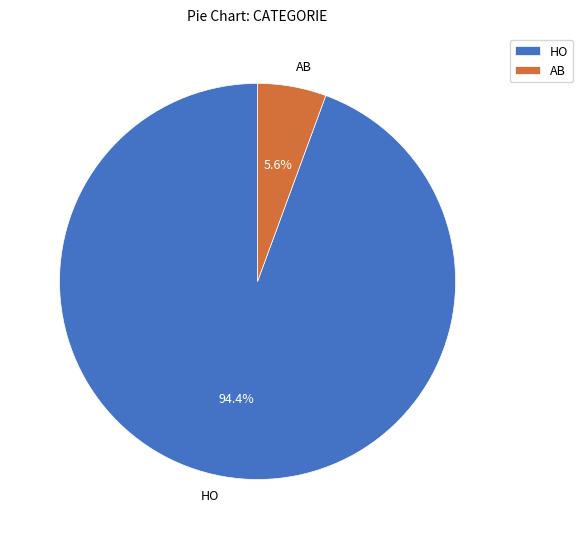

Does any single category account for the majority?

Yes